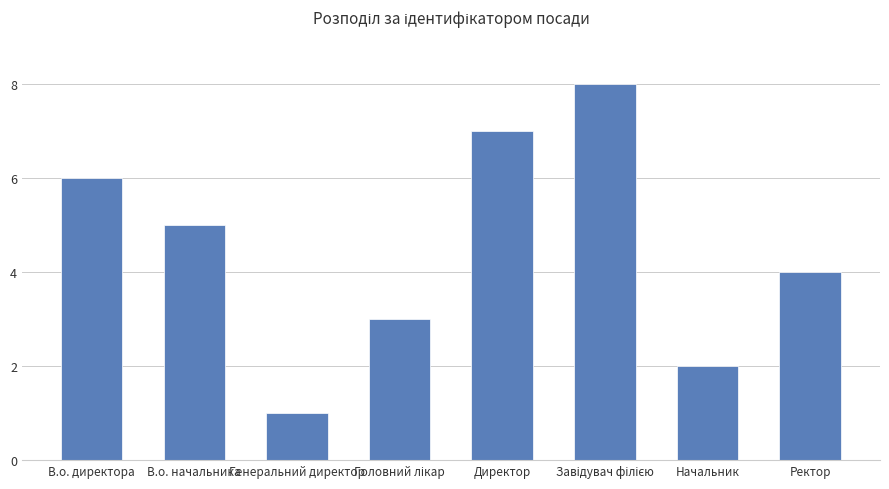

What is the label of the 8th bar from the right?

В.о. директора